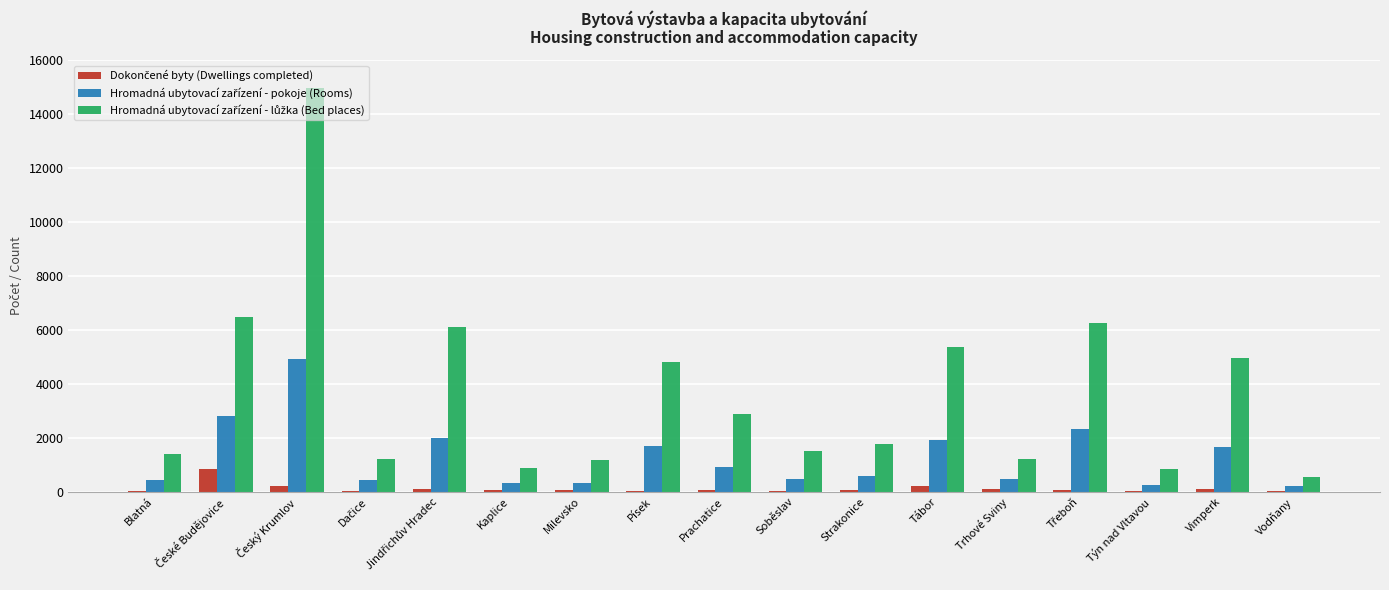

What is the difference between the second highest and minimum values in the Hromadná ubytovací zařízení - pokoje (Rooms) series?

2589